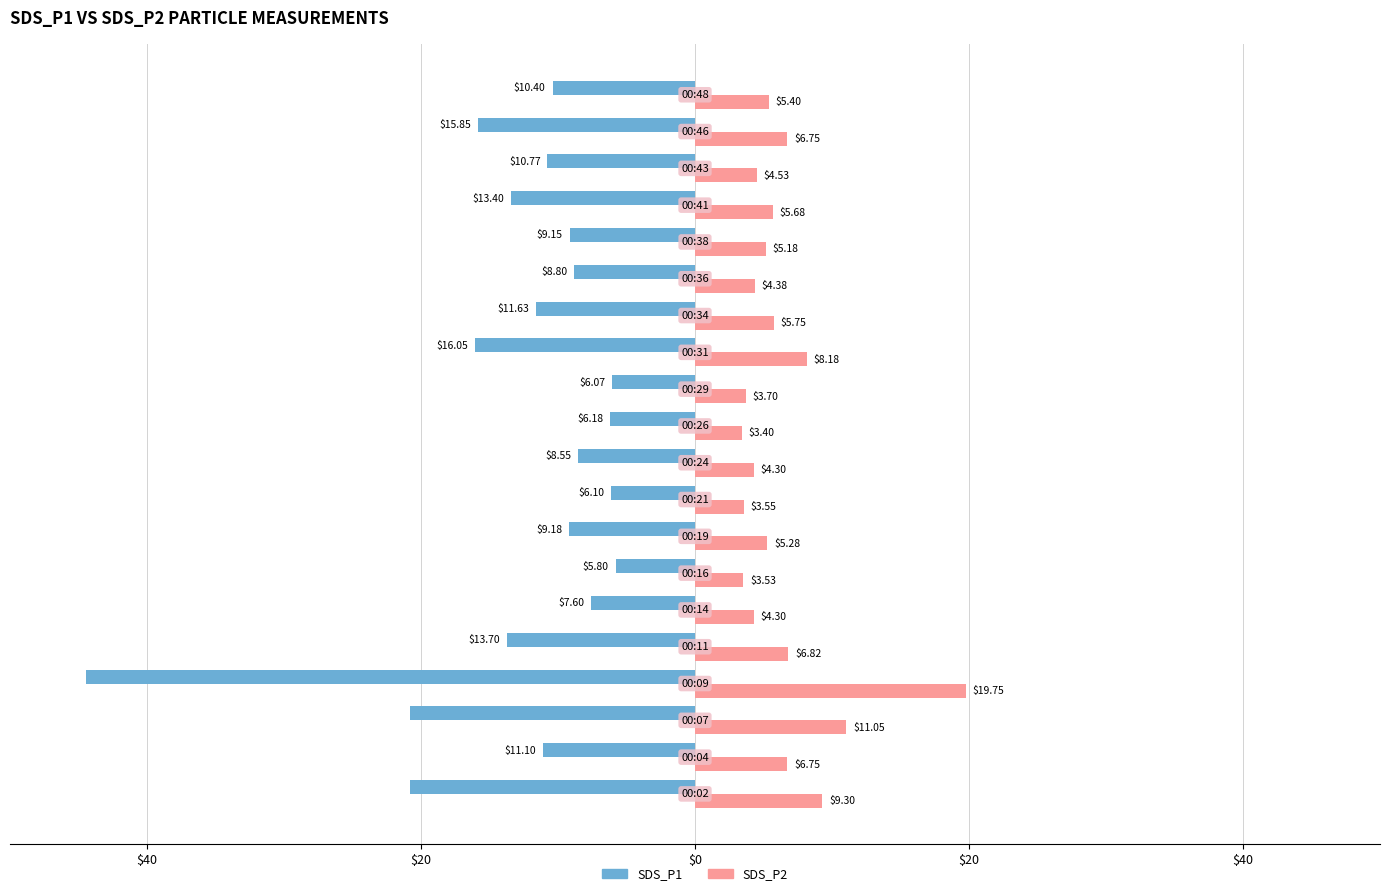

What are all the series names shown in the legend?

SDS_P1, SDS_P2